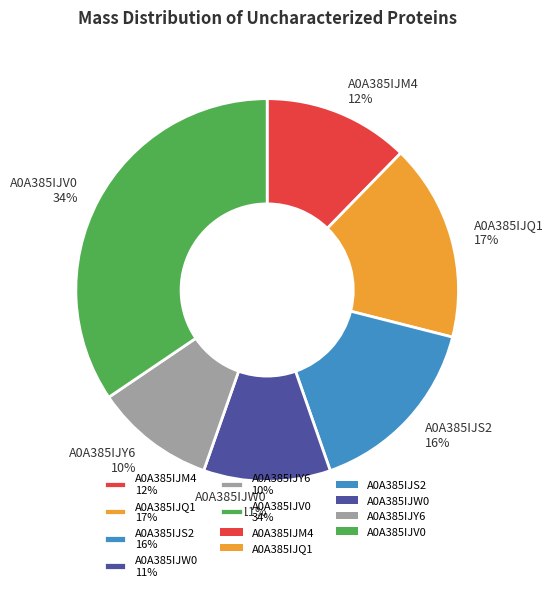

The A0A385IJQ1 slice represents 17% of the pie. True or false?

True